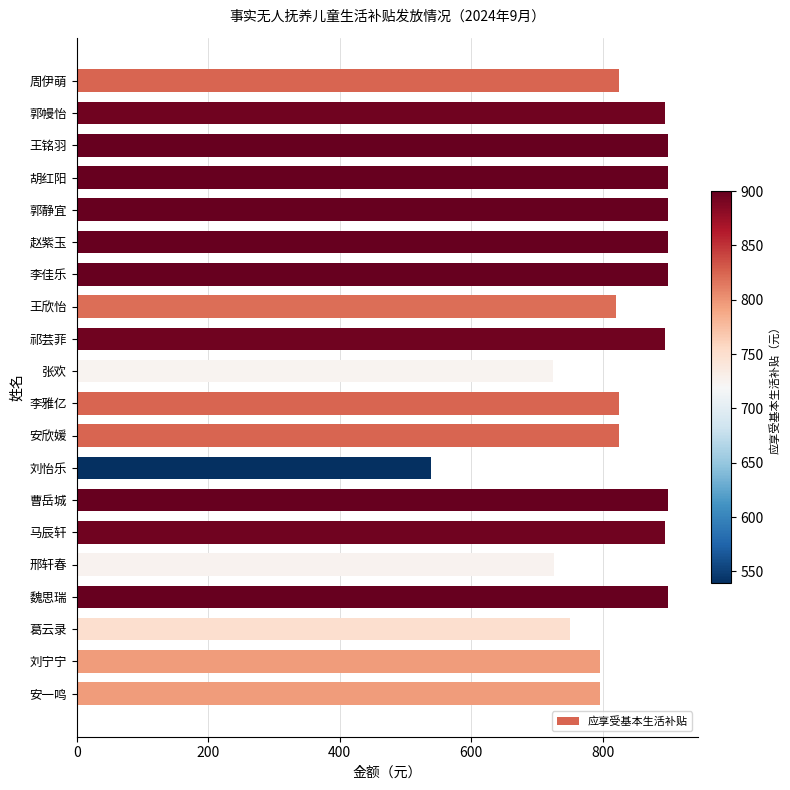

What value does the data have at 郭幔怡?

895